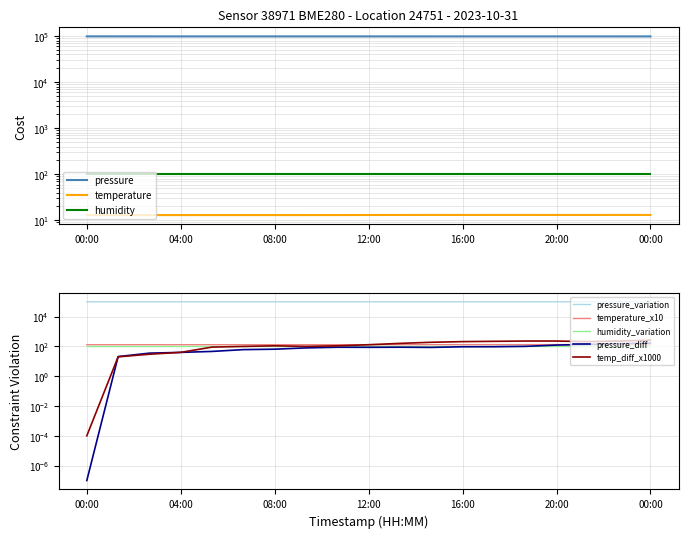

What is the maximum value for pressure?

98864.4